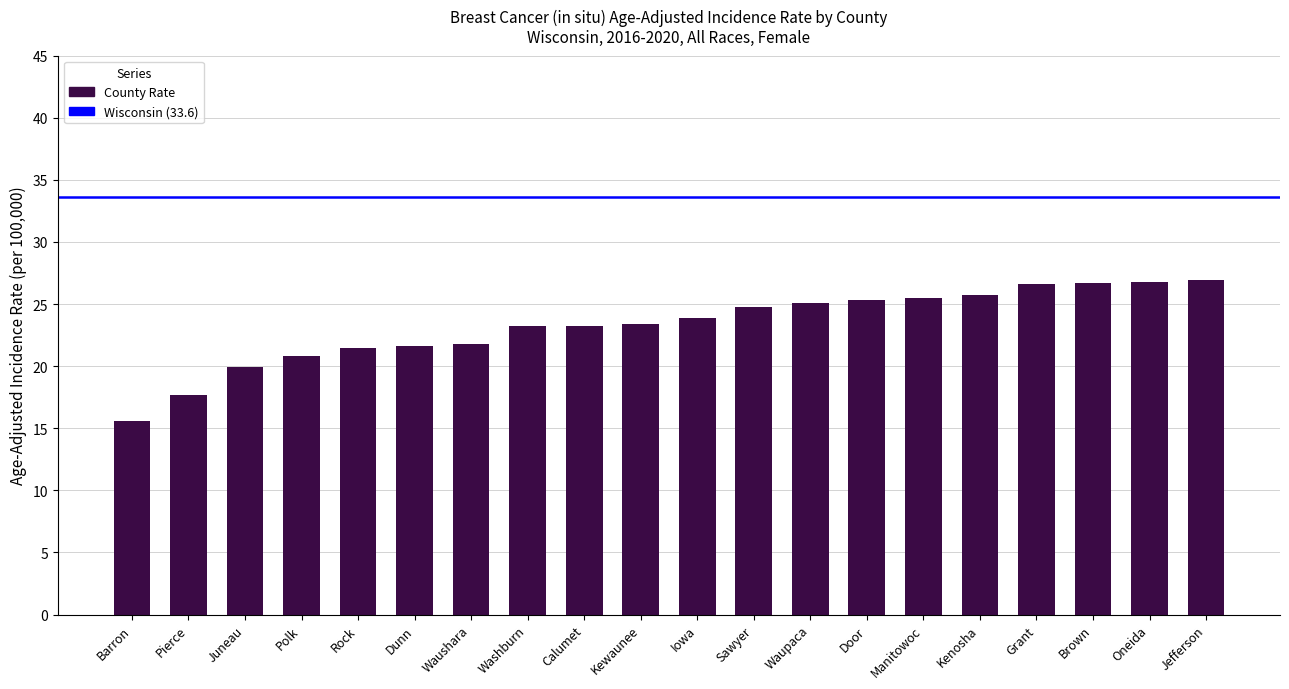

Which category has the lowest value across all series?

Barron